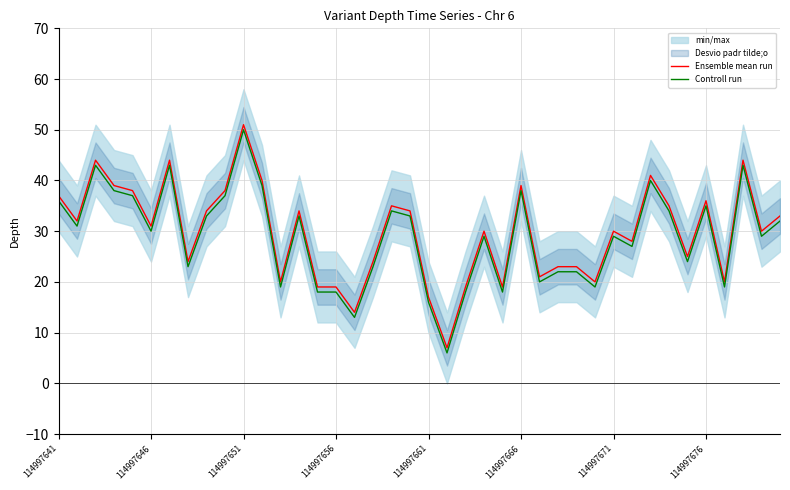

What is the minimum value for Controll run?

6